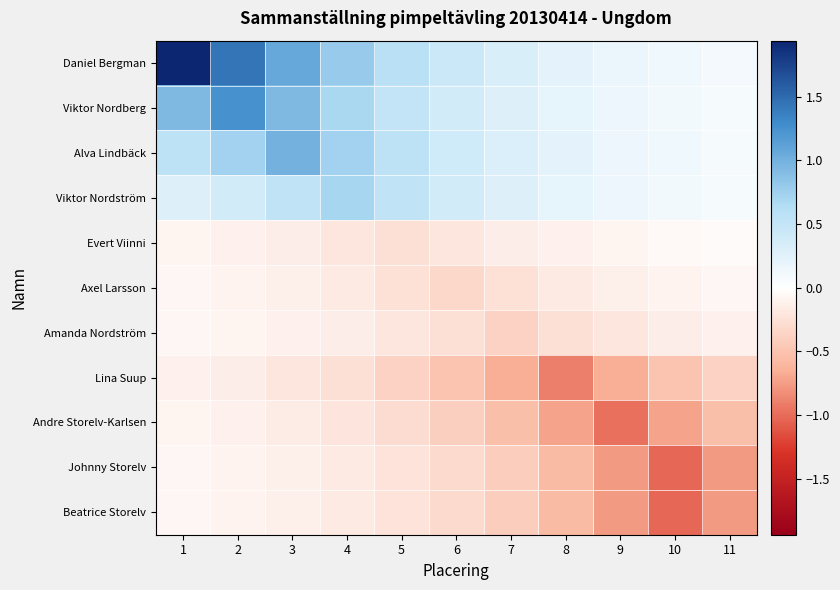

Between 6 and 7, which is larger?

6